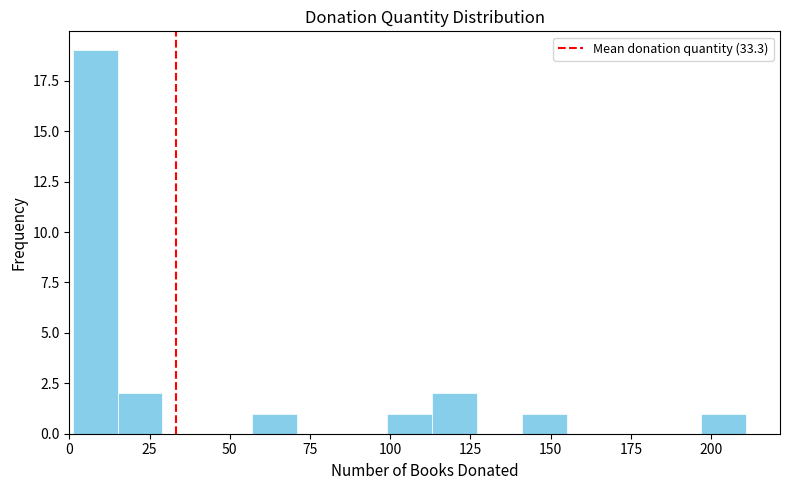

Read against the x-axis, roughly where is the centre of the tallest bar?

10